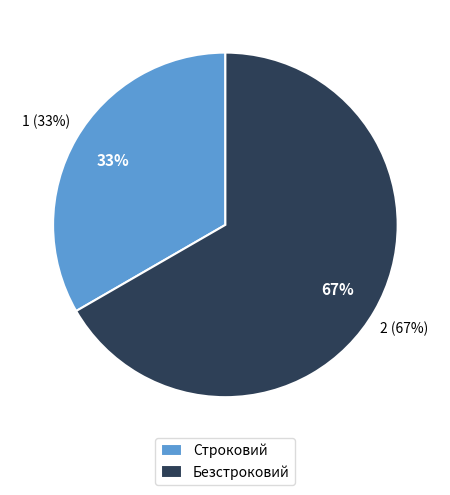

Is it true that Строковий is 25% of the pie?

False